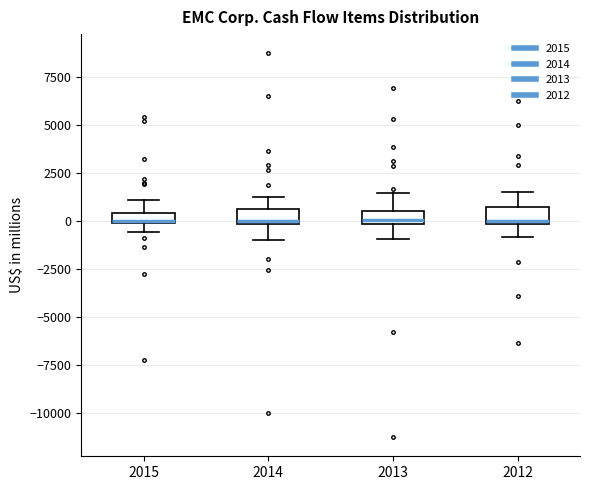

Where is the upper edge of the box at x = 2012 on the y-axis? The values are not printed on the chart, so give them approximately, as read against the axis.

500